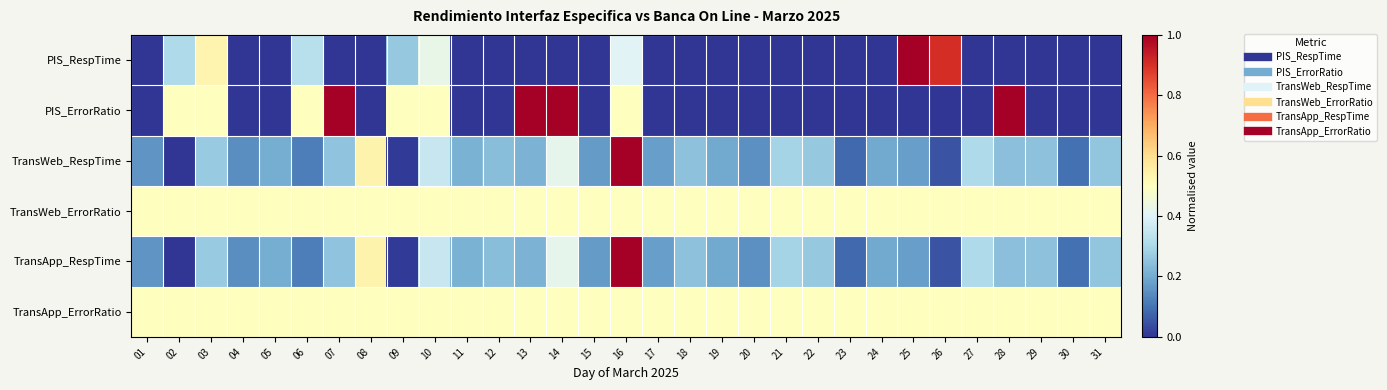

Which has a higher value, 21 or 28?

21